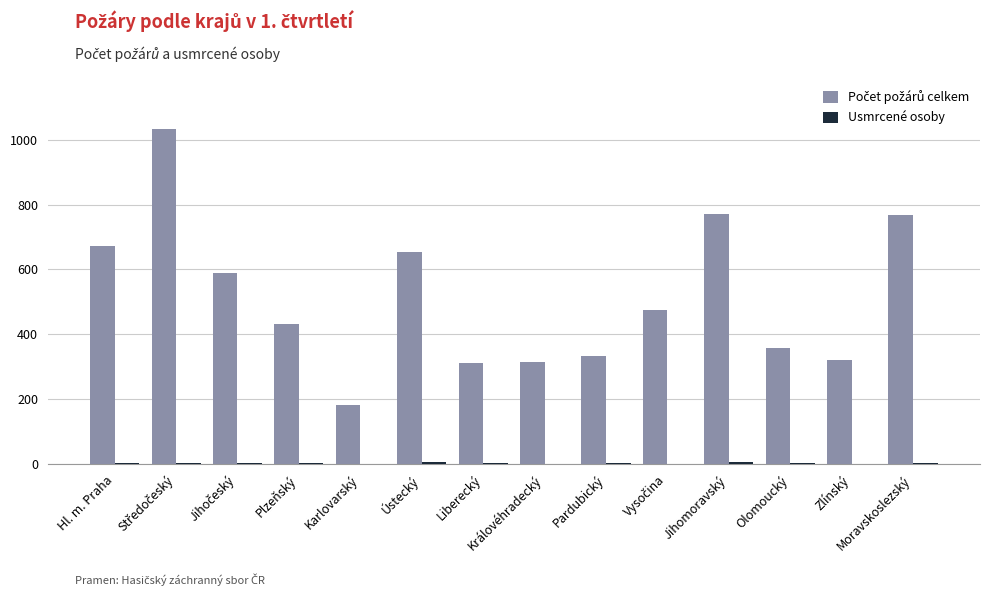

What is the total value across all series at Moravskoslezský?

771